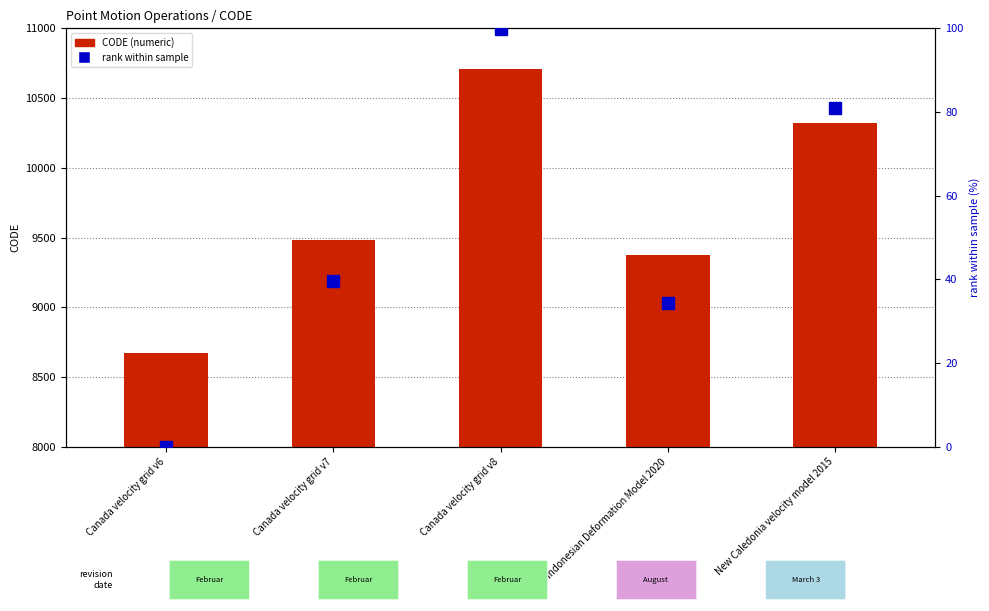

Are the bars horizontal?

No